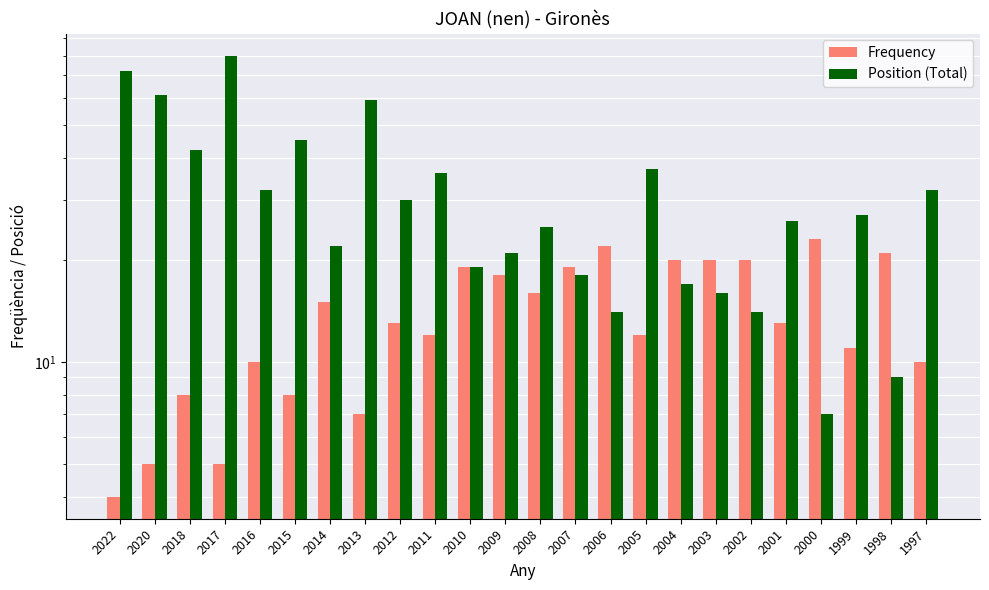

At which category is the sum across all series the highest?

2017